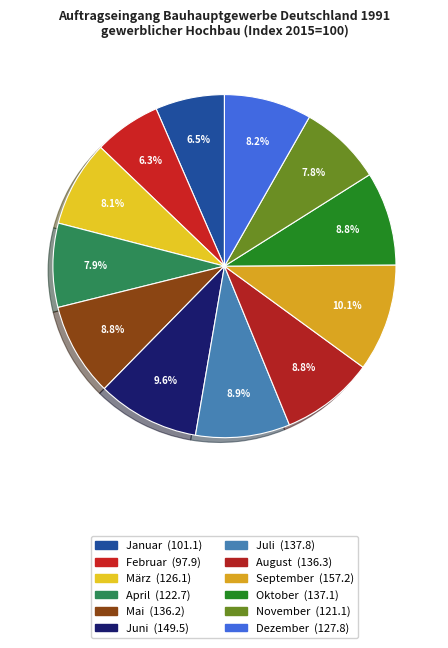

Approximately how many times larger is the value at Juli compared to September?

0.9